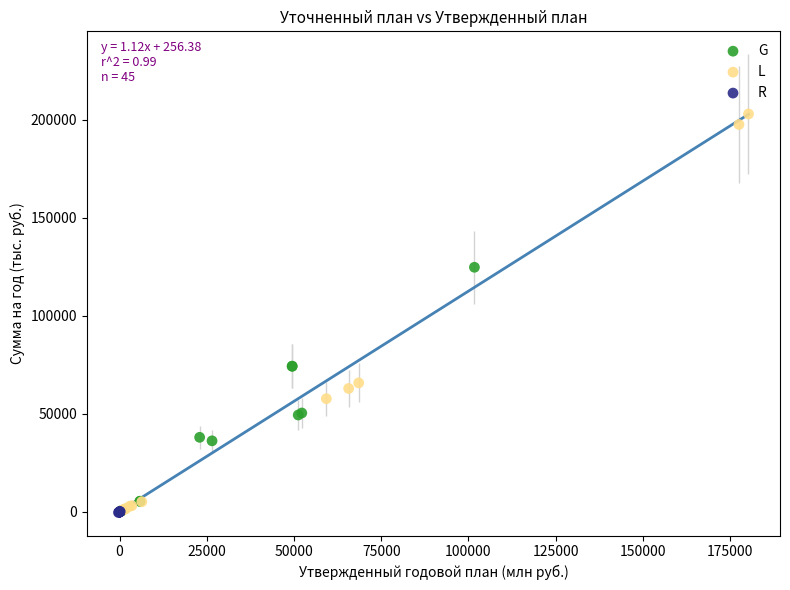

Which series reaches the maximum Y coordinate?

L